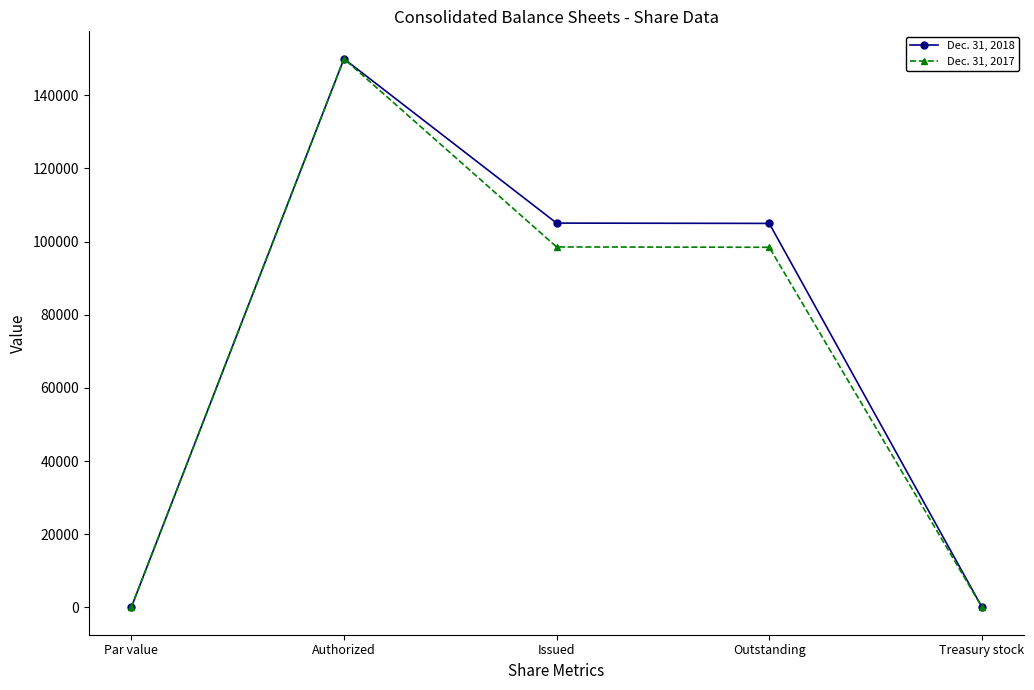

Where is the first local maximum for Dec. 31, 2018?

Authorized